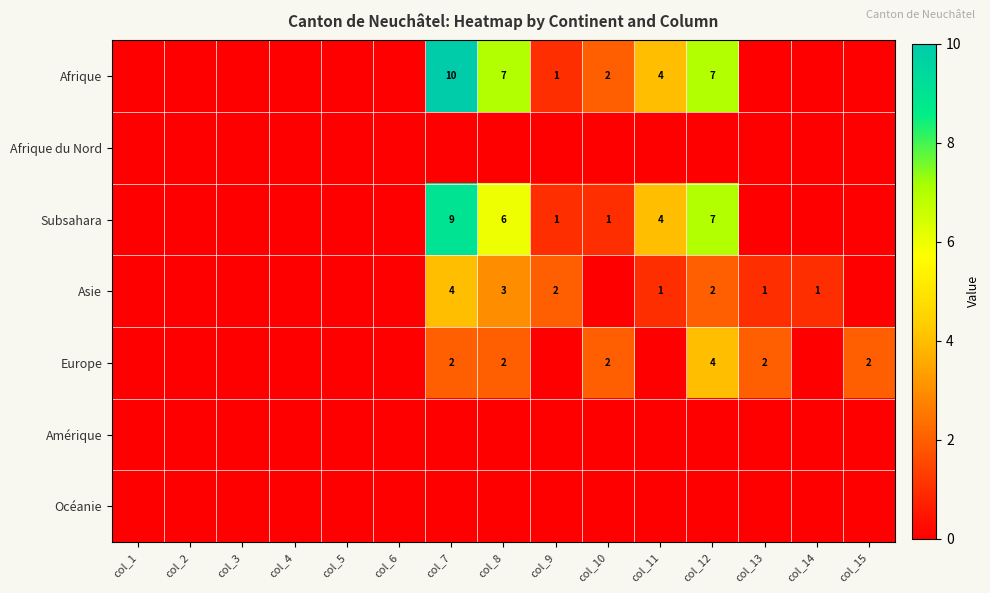

The value of Subsahara at col_9 is 1. True or false?

True